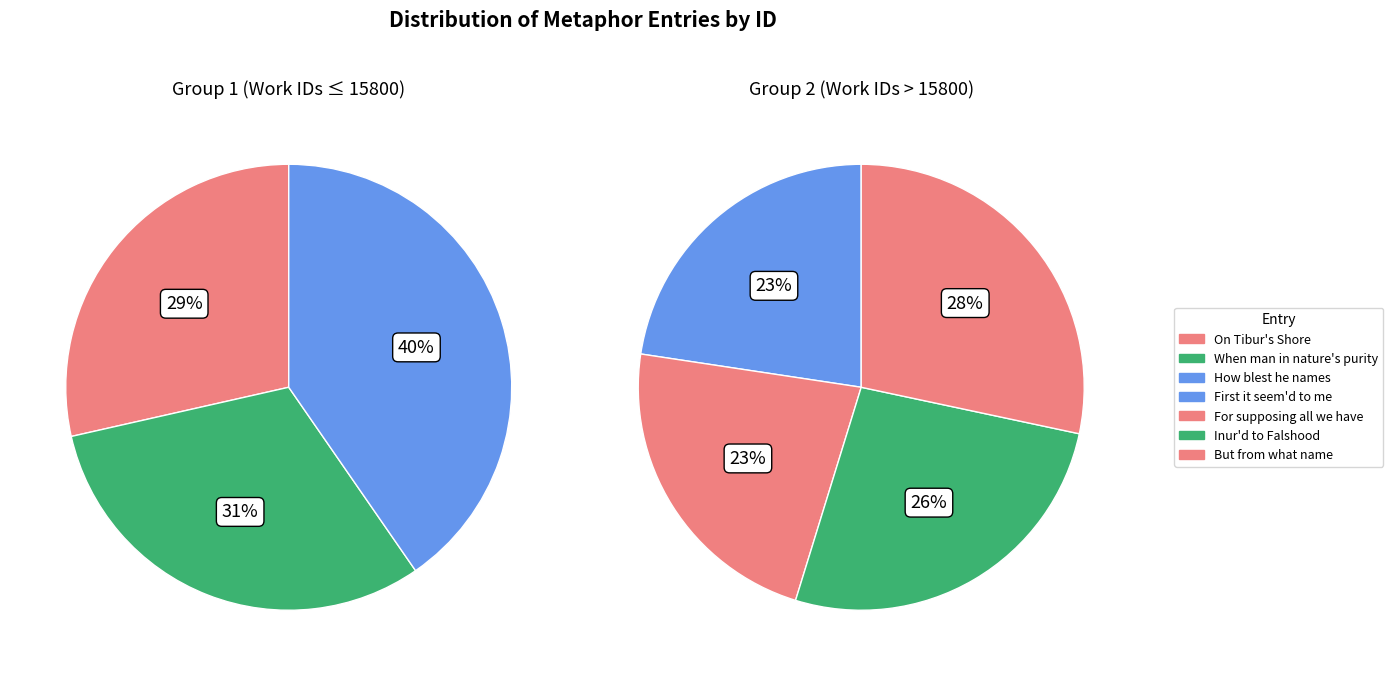

To the nearest percent, what percentage of the pie is When man in nature's purity?

10%